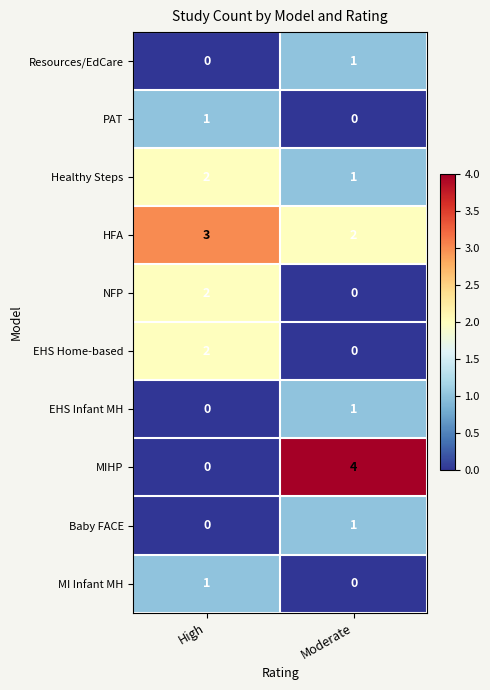

Where is MI Infant MH nearest to the value 0?

Moderate